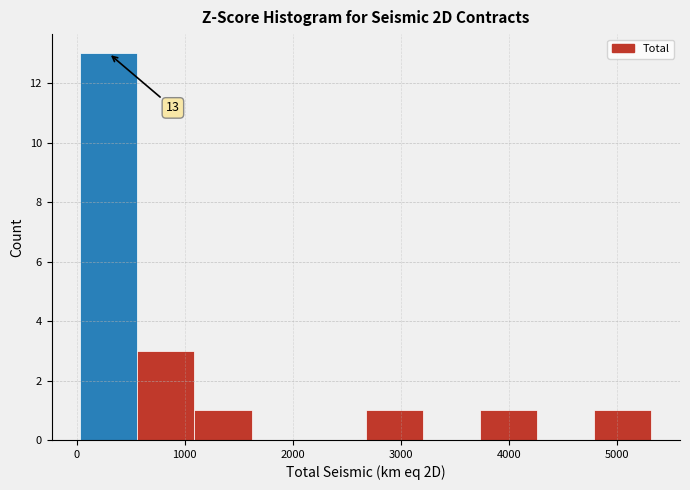

Which range on the x-axis has the tallest bar?

0 to 600